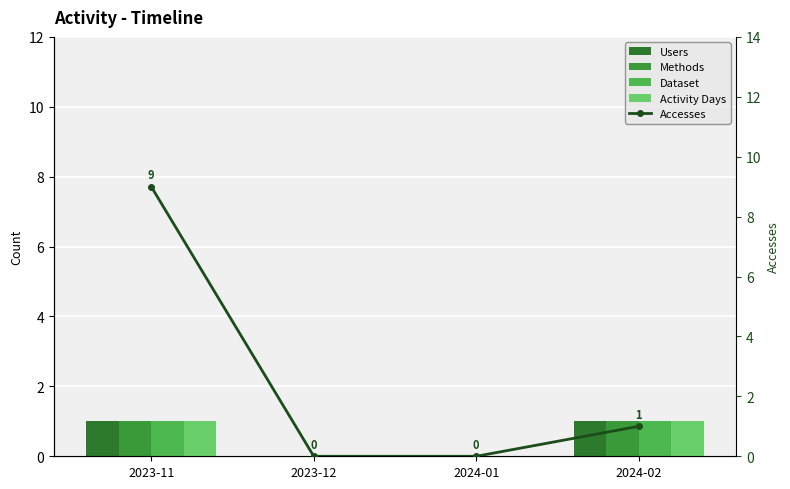

The value of Activity Days at 2024-02 is 0. True or false?

False